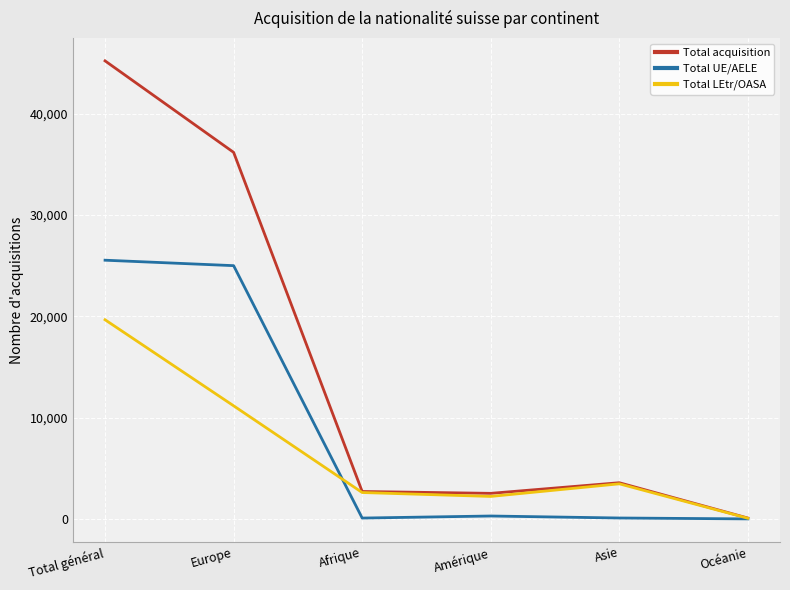

Count the number of data series in this chart.

3